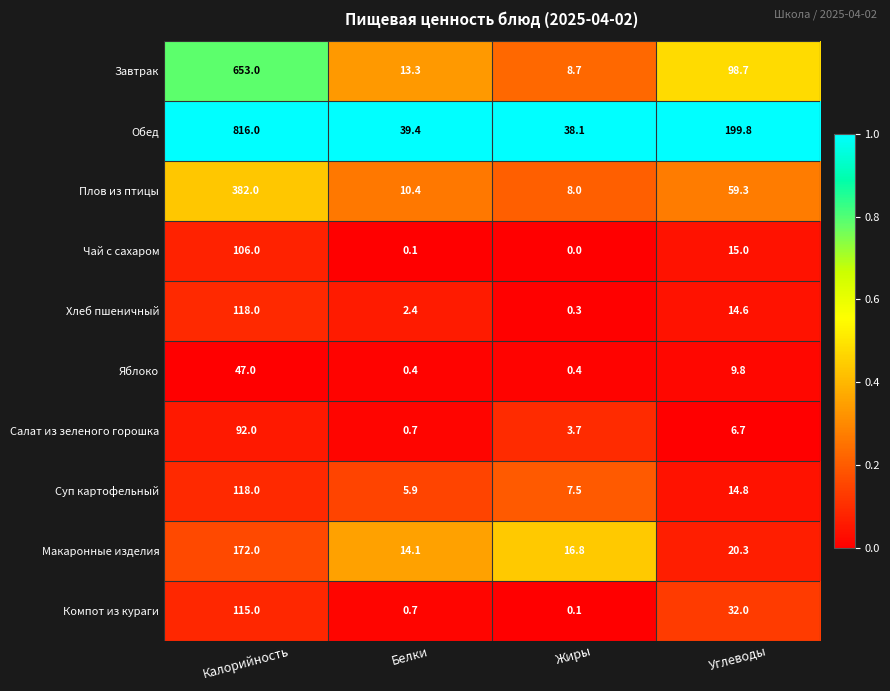

What is the greatest value displayed?

816.0